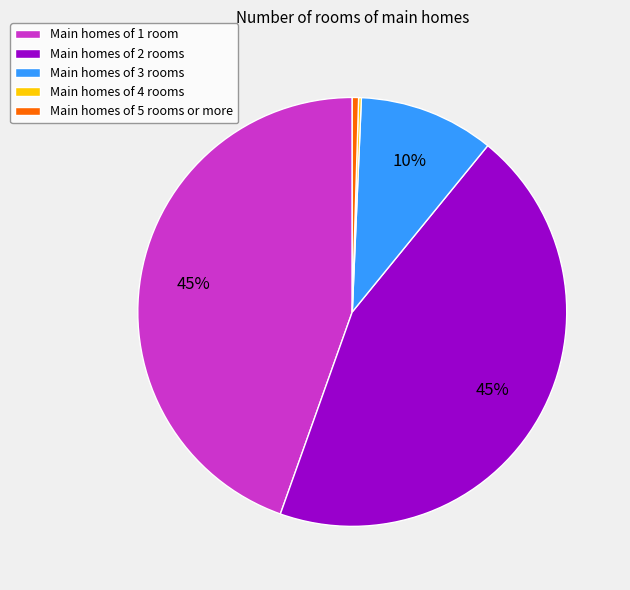

Does any single category account for the majority?

No